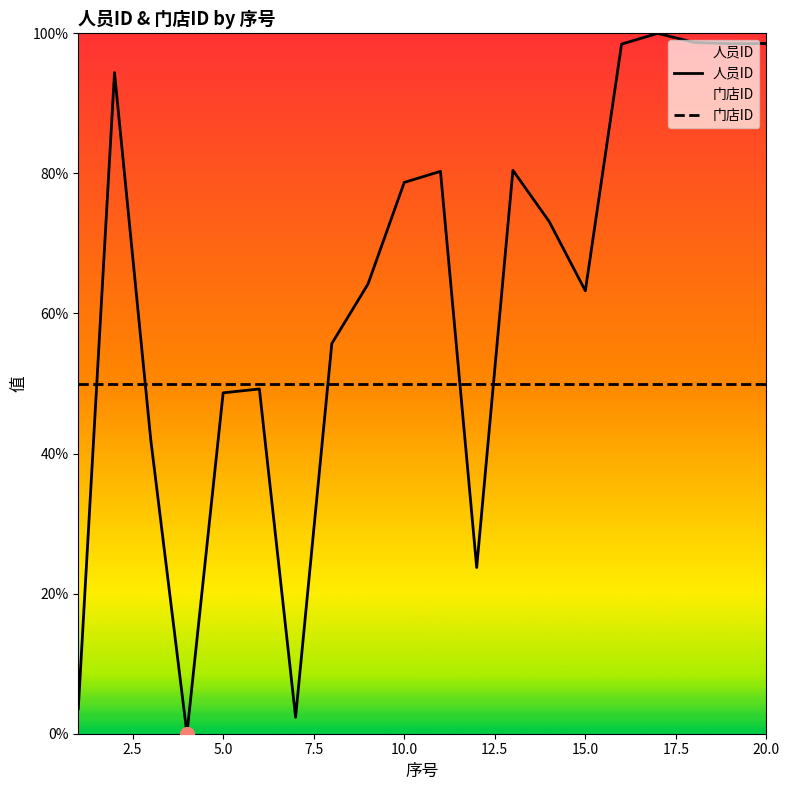

How many categories are shown in the chart?

20